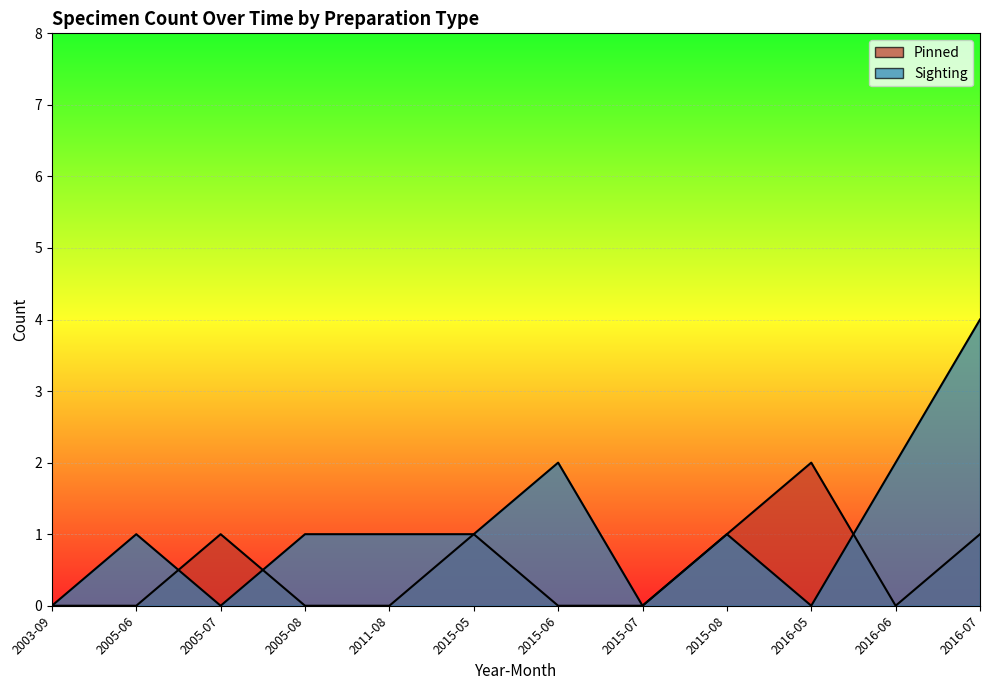

Where do Pinned and Sighting first cross each other?

2005-06 and 2005-07